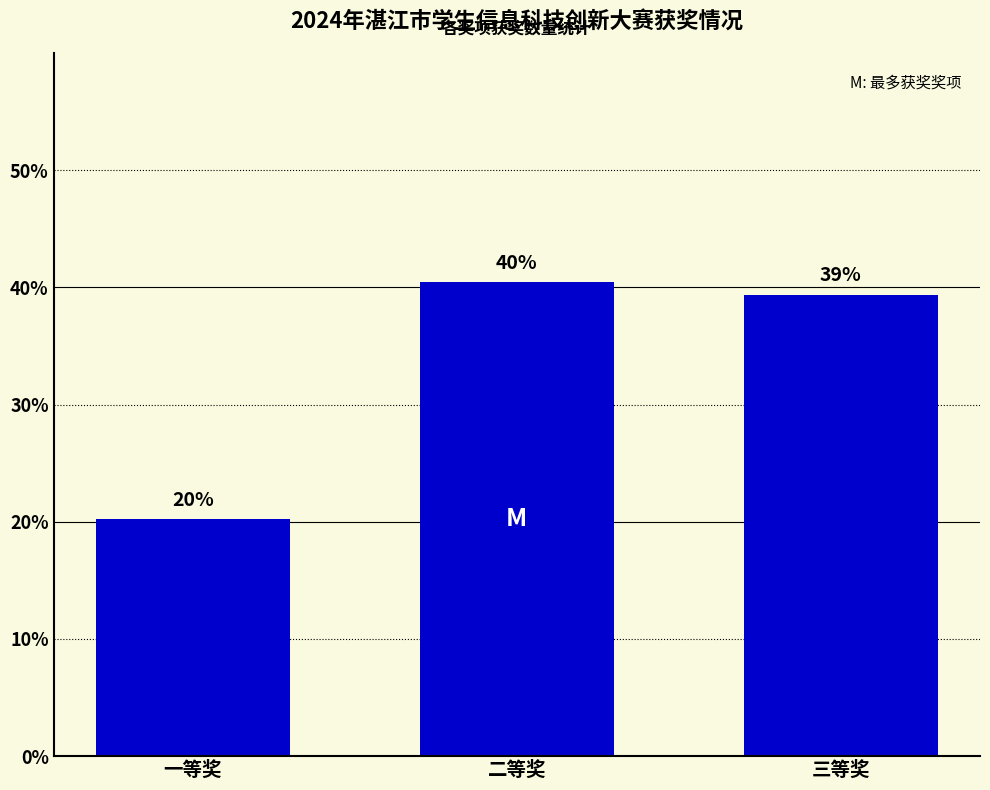

How many values exceed 39?

2